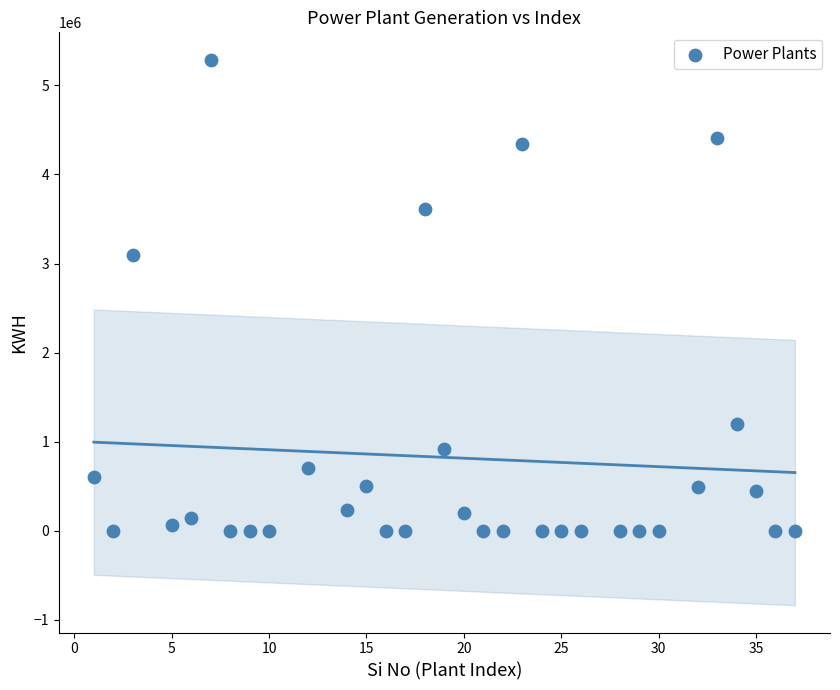

What Y value in the scatter plot is closest to 2644577?

3100000